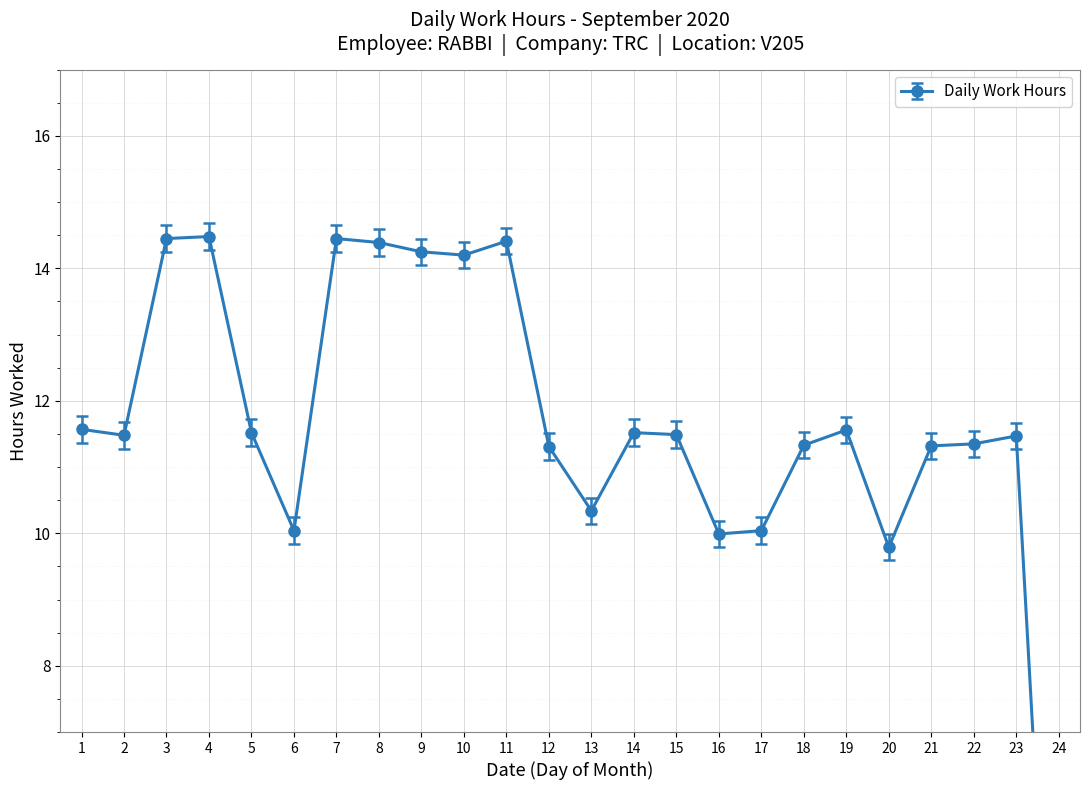

At which label is the value closest to 7?

20